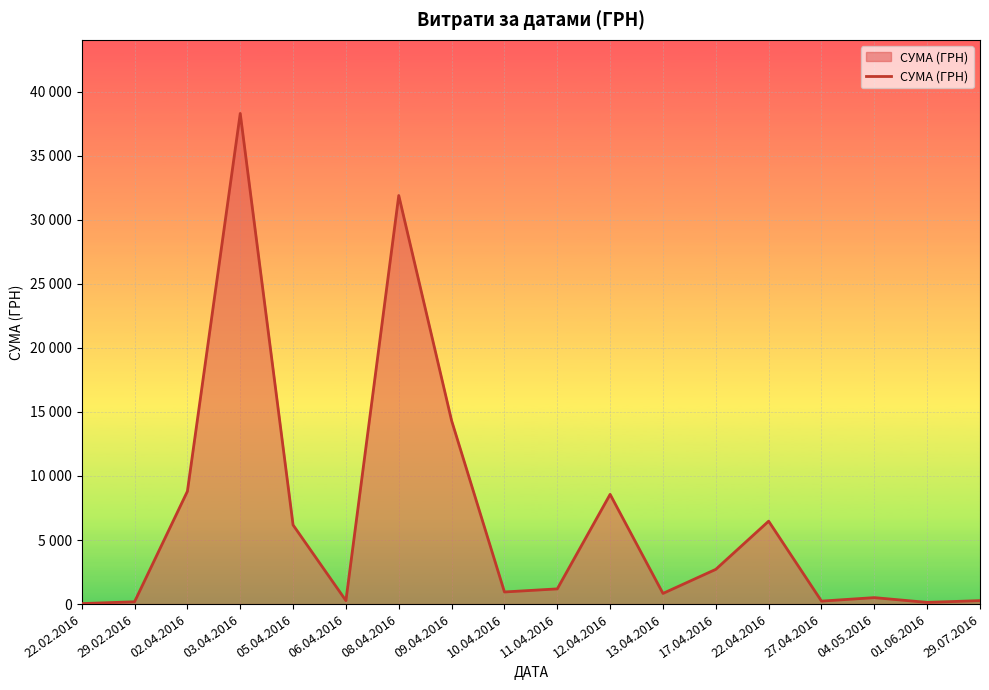

Does the chart display data point markers on the line(s)?

No